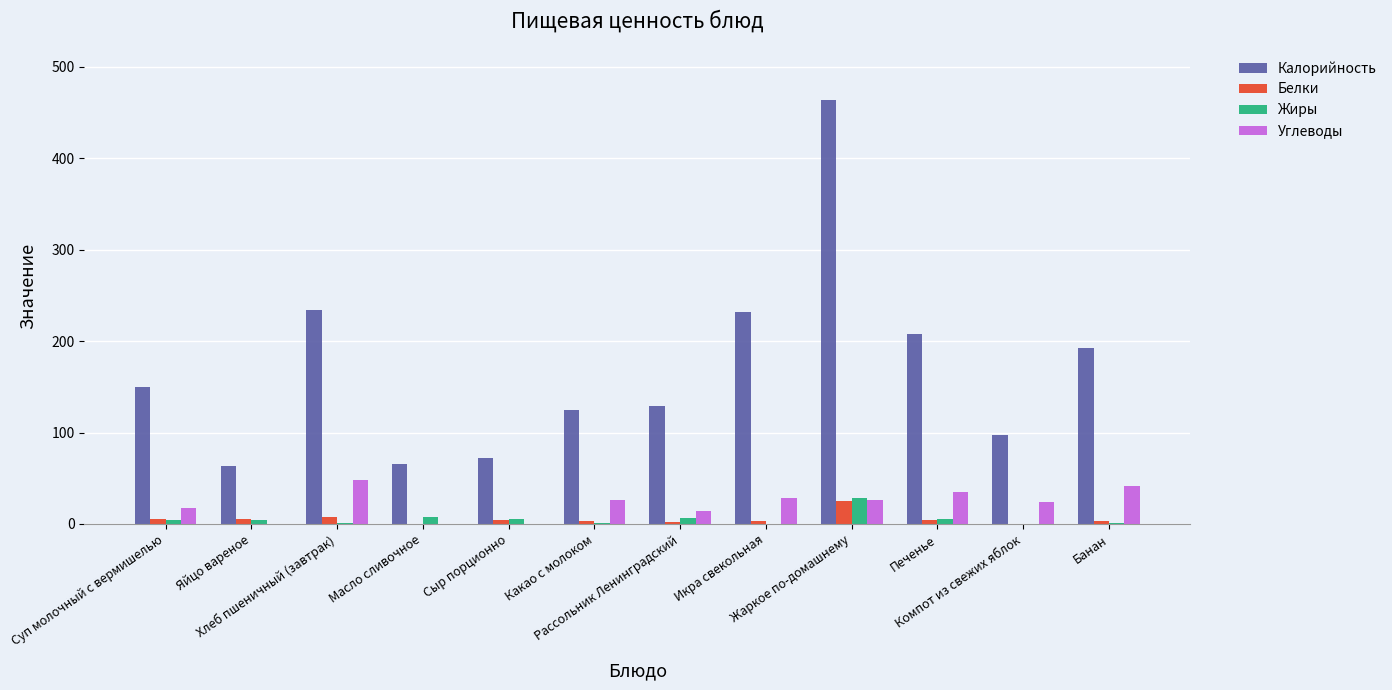

Between Яйцо вареное and Печенье, which series saw the biggest shift?

Калорийность